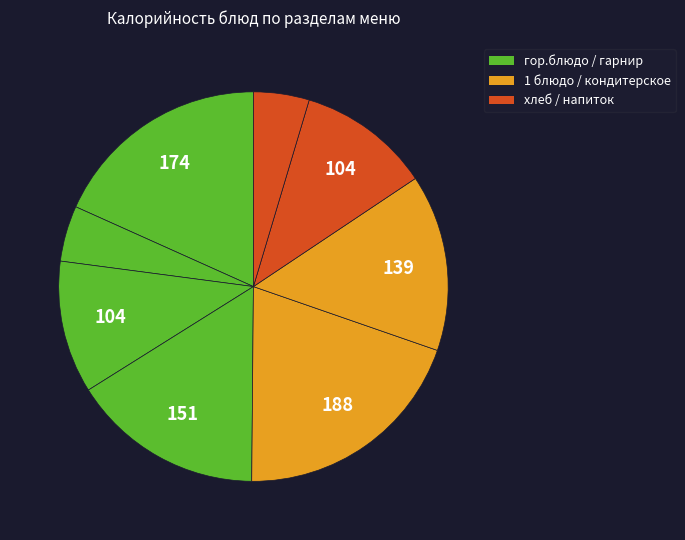

Does any single category account for the majority?

No